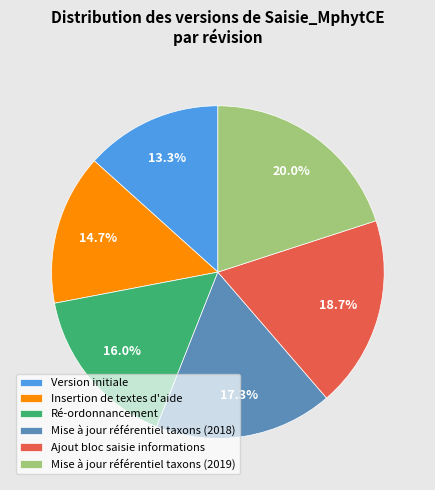

The Ajout bloc saisie informations slice represents 19% of the pie. True or false?

True